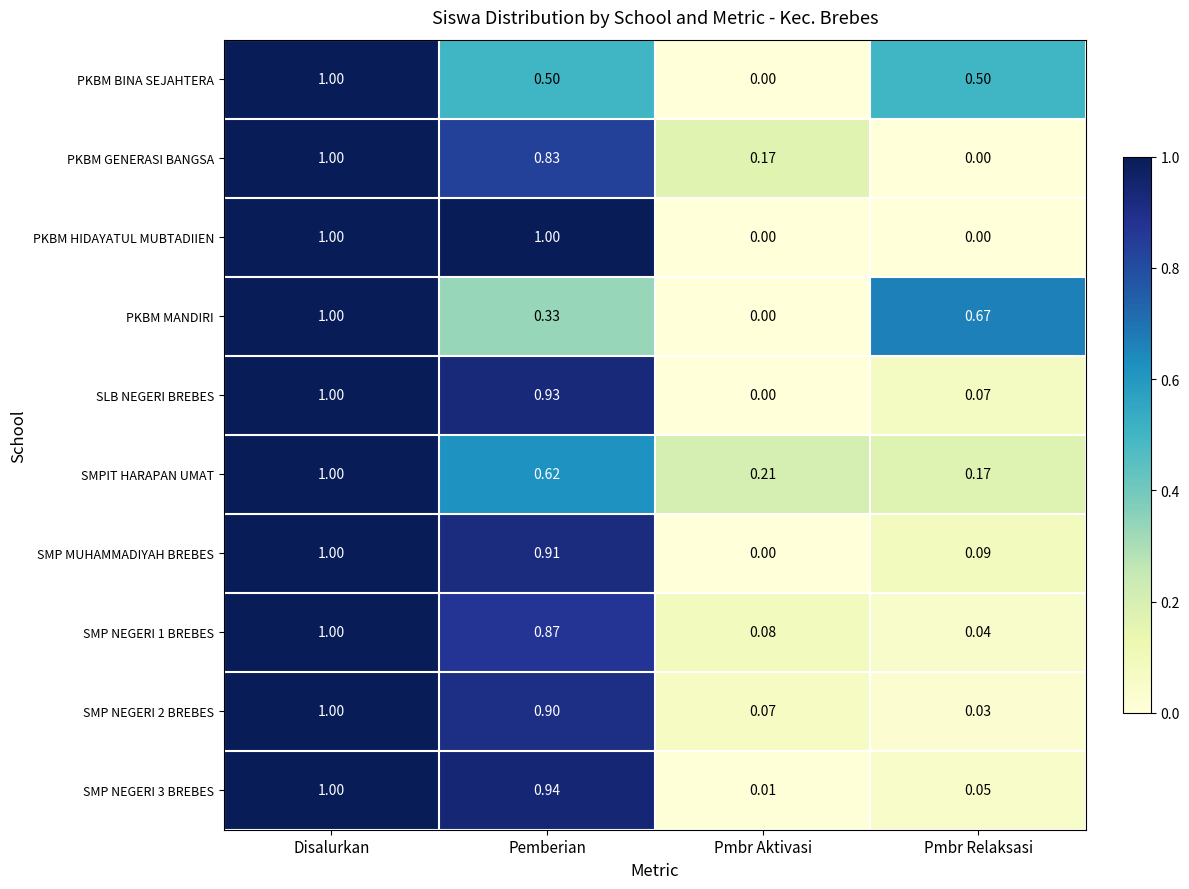

List the labels in order of PKBM GENERASI BANGSA value, largest first.

Disalurkan, Pemberian, Pmbr Aktivasi, Pmbr Relaksasi